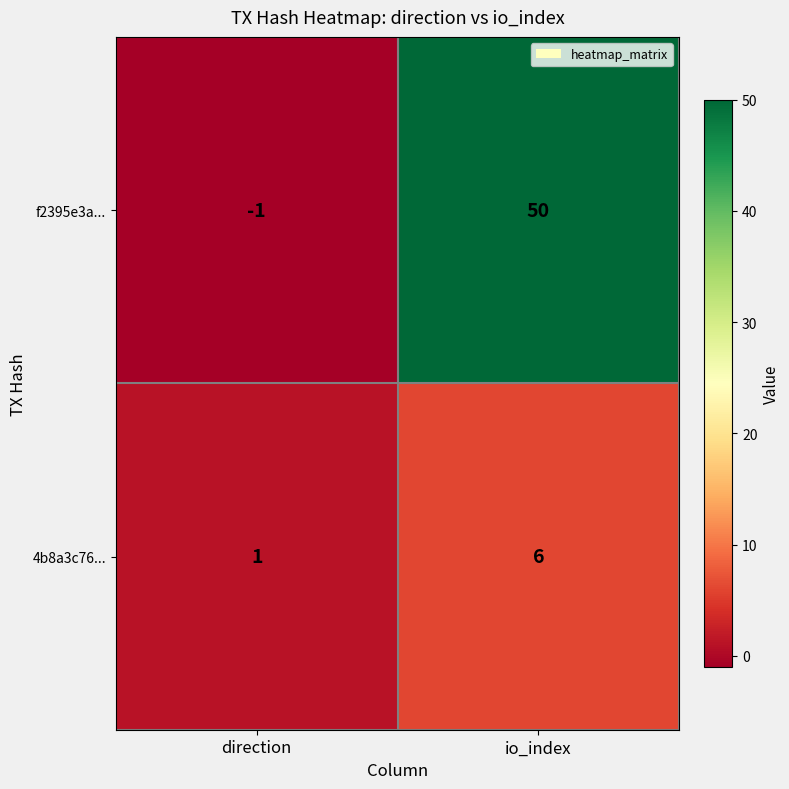

What is the sum of the 4b8a3c76... values at io_index and direction?

7